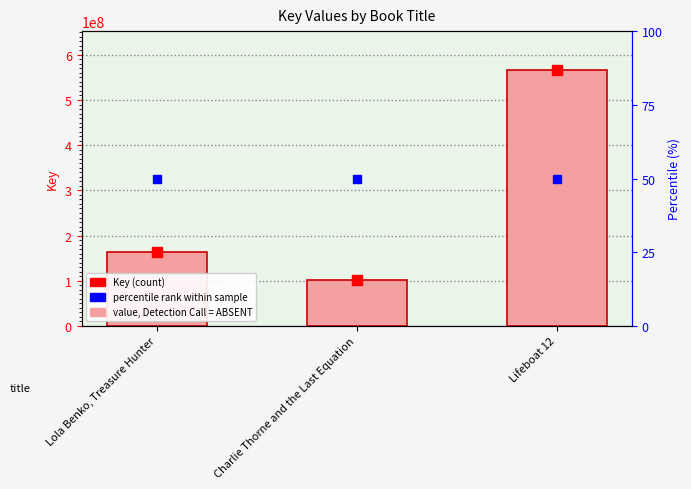

Are the bars horizontal?

No